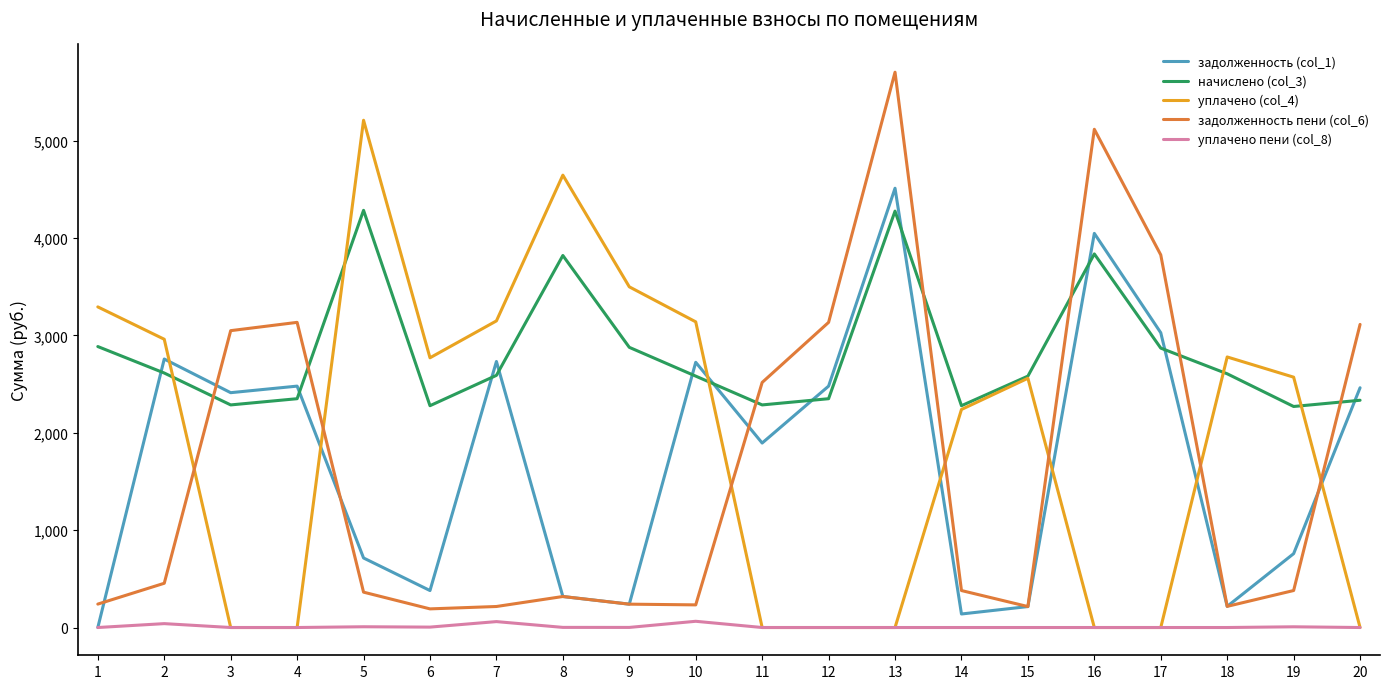

Which series has the largest total across all categories?

начислено (col_3)